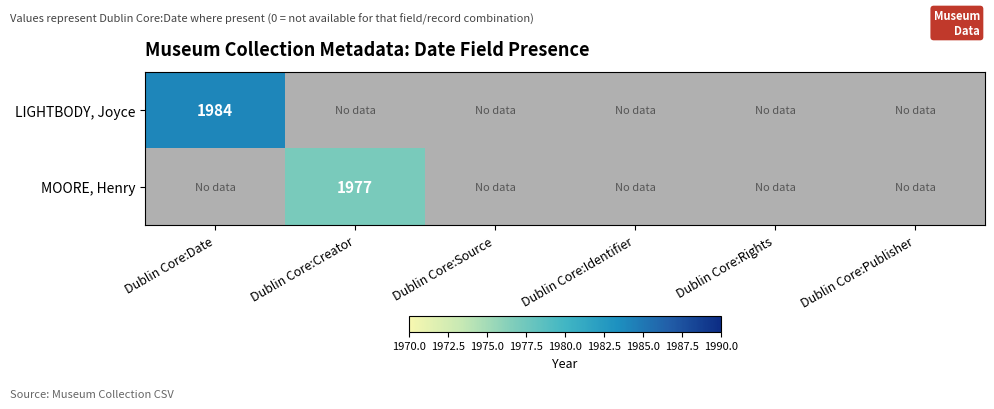

Is it true that MOORE, Henry equals 3054 at Dublin Core:Creator?

False